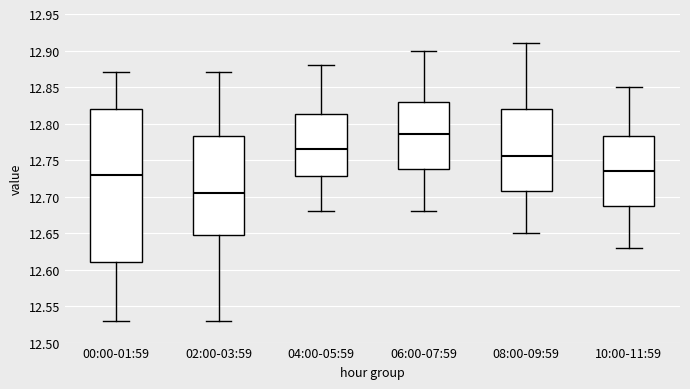

Which box's median line is the highest?

06:00-07:59